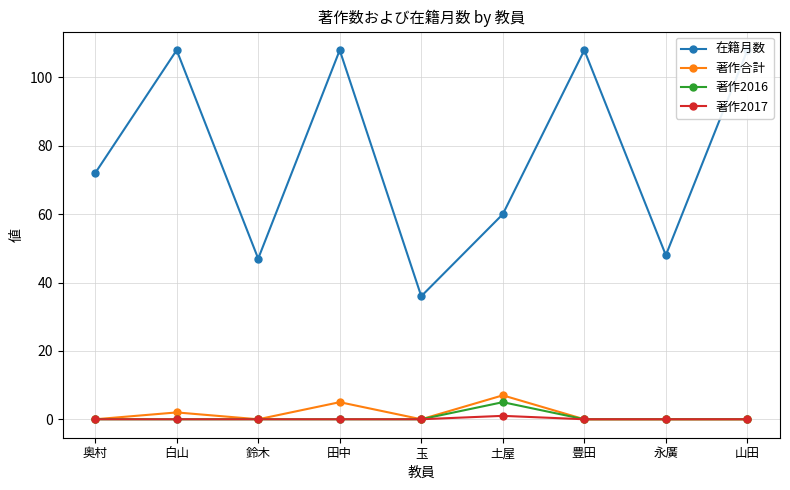

At which label is 在籍月数 closest to 72?

奥村